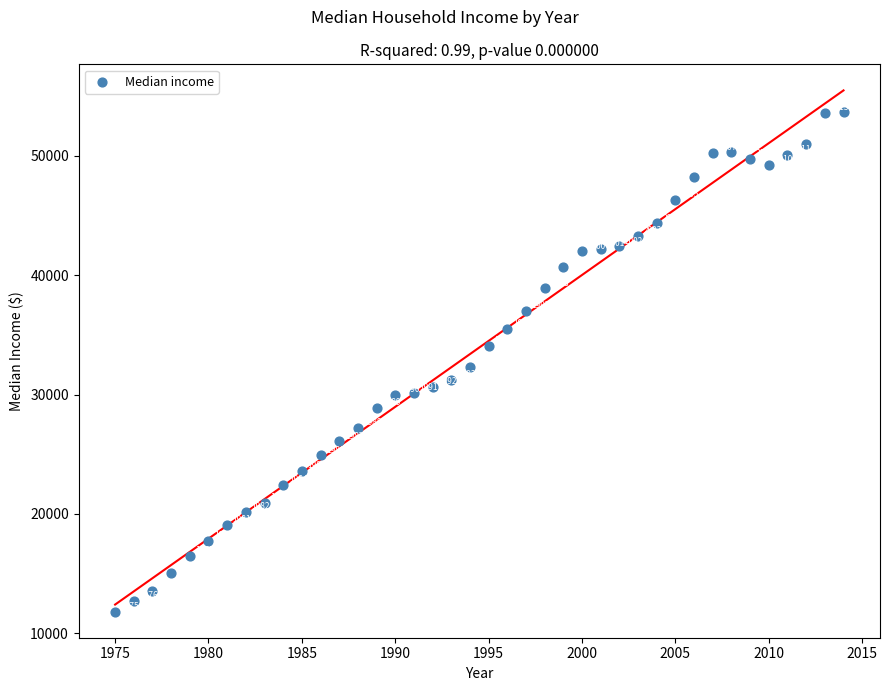

What Y value in the scatter plot is closest to 32728?

32264